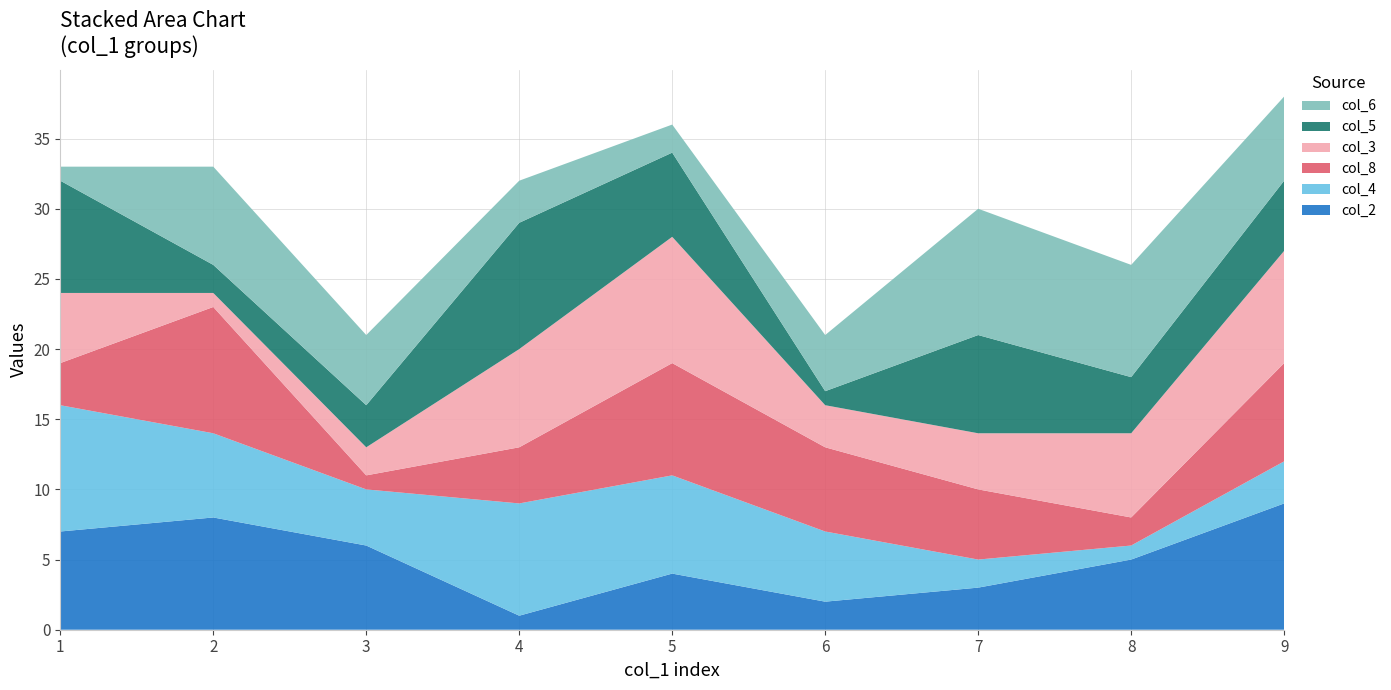

Reading right to left, list all the values displayed in this chart.

col_2: 9	5	3	2	4	1	6	8	7
col_4: 3	1	2	5	7	8	4	6	9
col_8: 7	2	5	6	8	4	1	9	3
col_3: 8	6	4	3	9	7	2	1	5
col_5: 5	4	7	1	6	9	3	2	8
col_6: 6	8	9	4	2	3	5	7	1